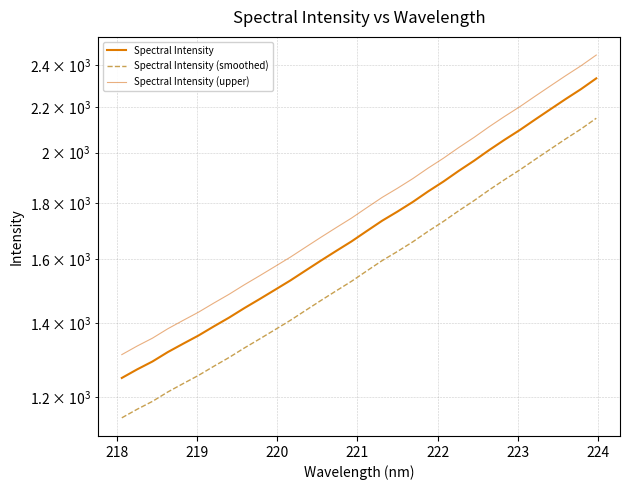

What is the maximum value shown in the chart?

2452.2